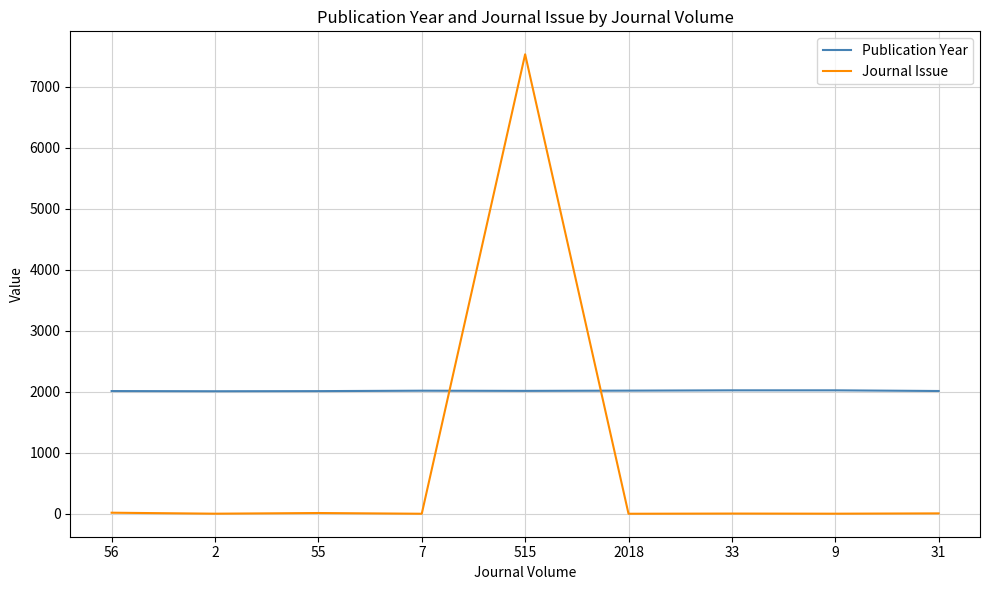

Which series has the largest range (max minus min)?

Journal Issue